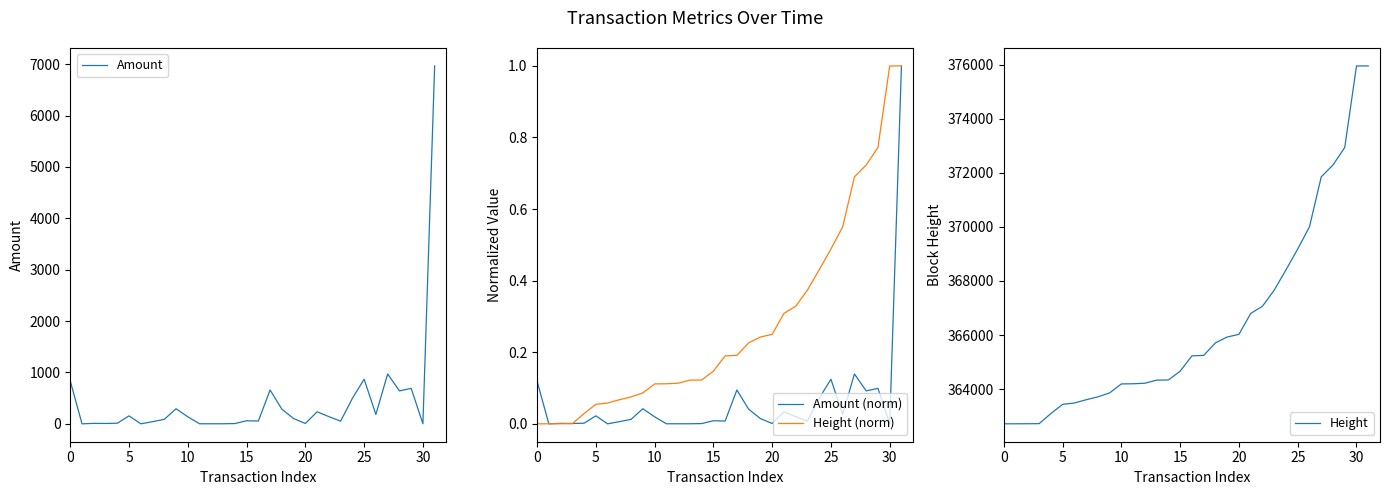

True or false: Height (norm) and Height intersect in this chart.

False